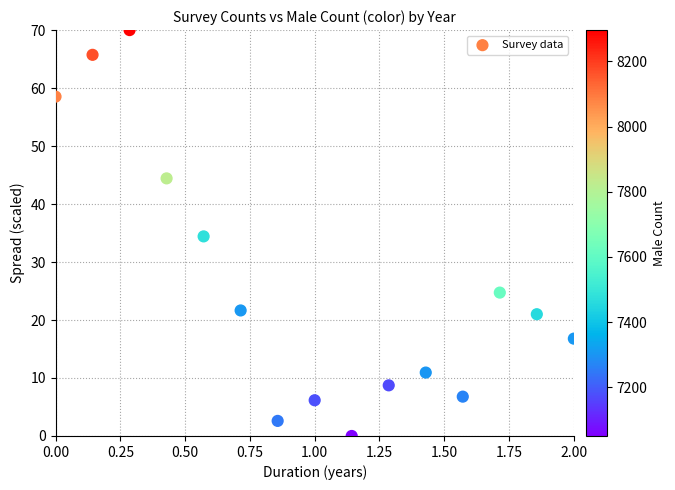

What is the range of Y values (max minus min)?

70.0